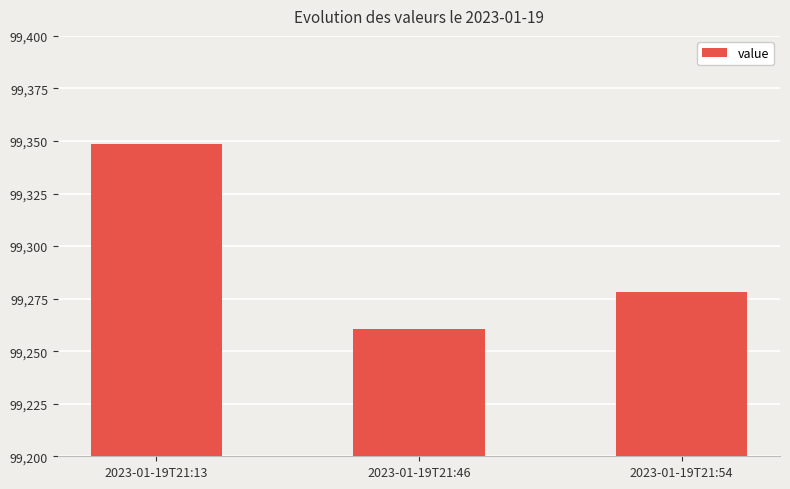

Reading left to right, transcribe all the data shown in this chart.

2023-01-19T21:13=99348.6	2023-01-19T21:46=99260.5	2023-01-19T21:54=99278.2